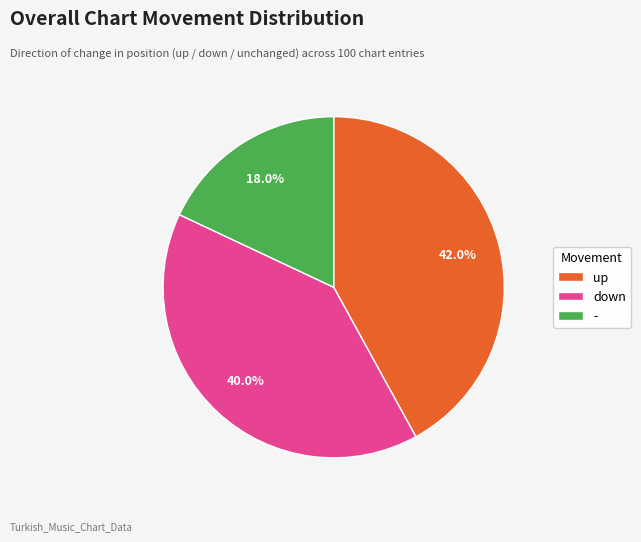

To the nearest percent, what percentage of the pie is up?

42%